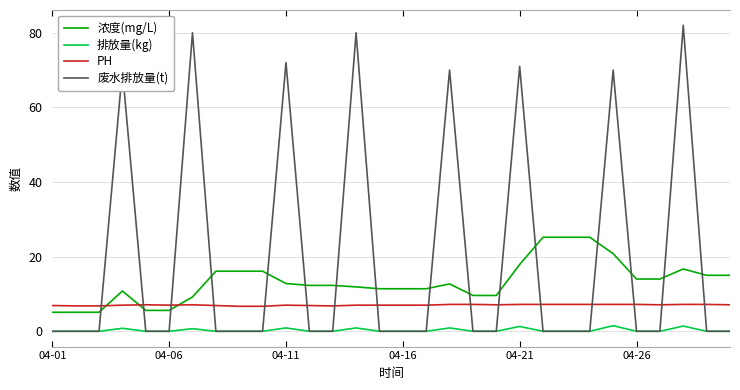

Rank the series by their average value, from highest to lowest.

废水排放量(t), 浓度(mg/L), PH, 排放量(kg)